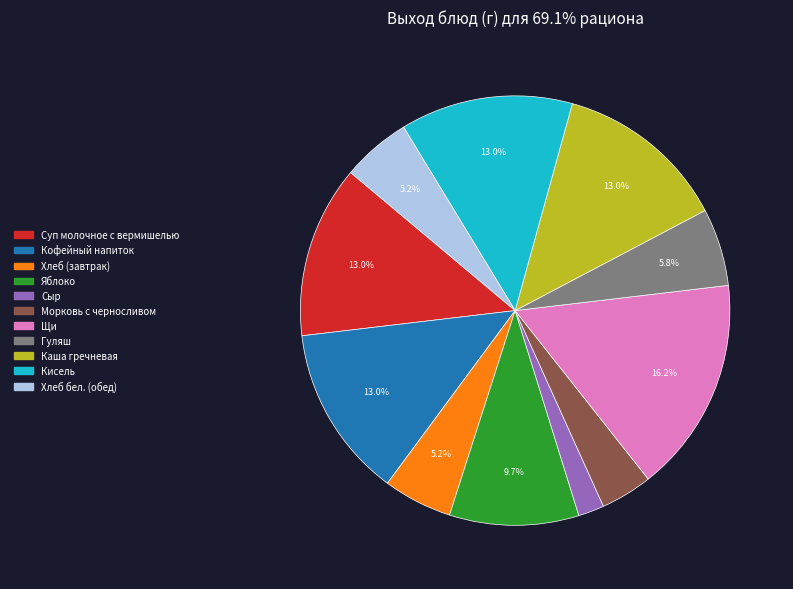

Between Яблоко and Каша гречневая, which is larger?

Каша гречневая